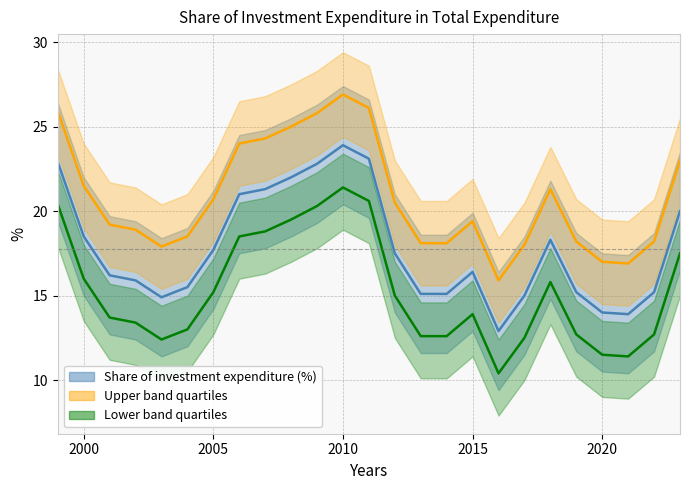

What is the change in value from 2000 to 2006?

+2.5